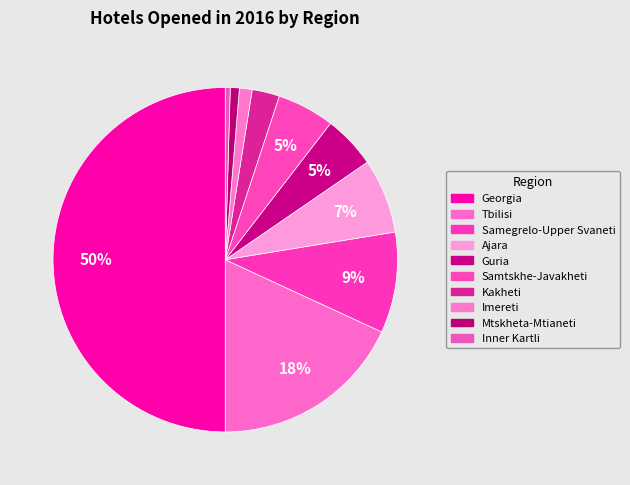

Which slice is the largest?

Georgia